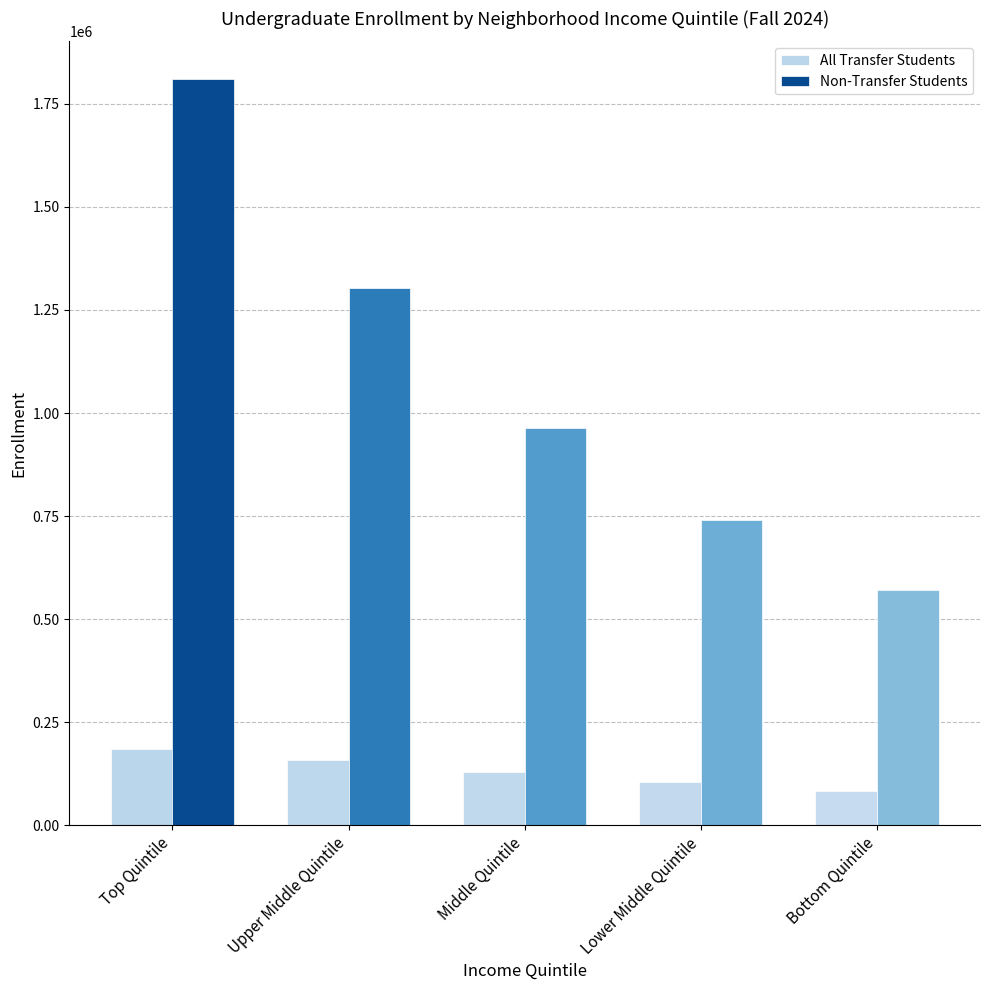

What are all the series names shown in the legend?

All Transfer Students, Non-Transfer Students